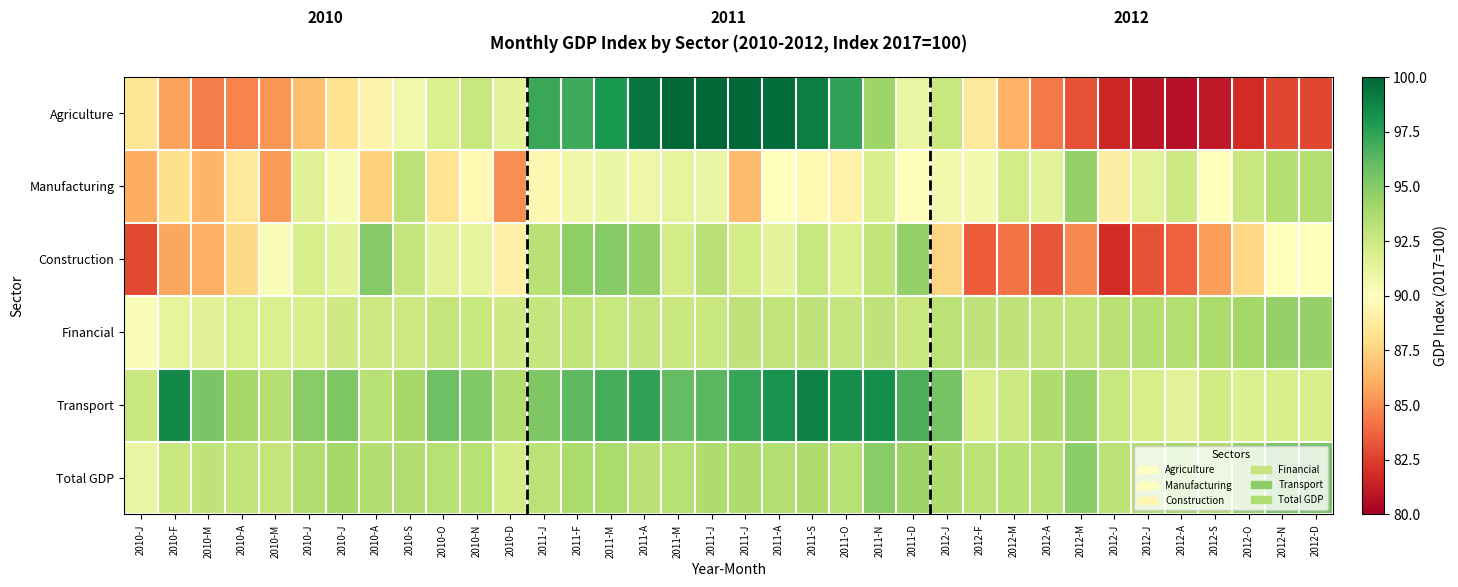

Which series has the largest total across all categories?

Transport